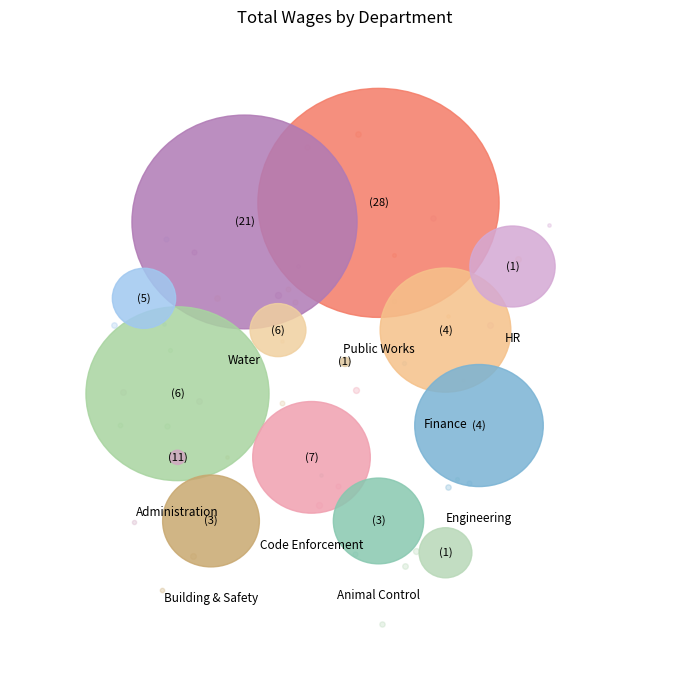

What percentage is the Engineering slice, to the nearest percent?

7%